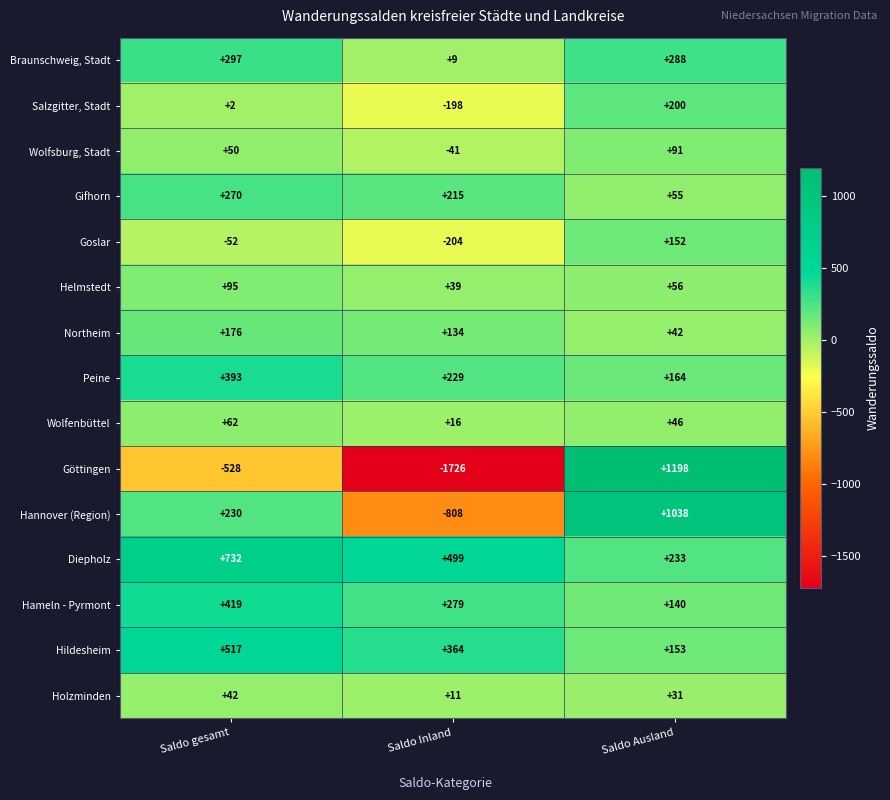

How many distinct data groups are displayed?

15